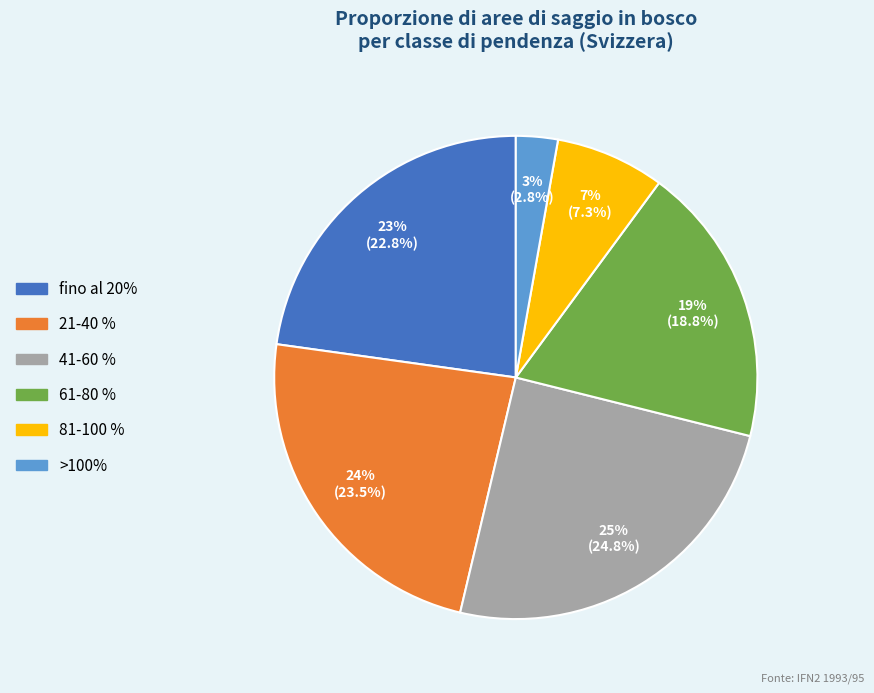

True or false: 41-60 % accounts for 14% of the total.

False